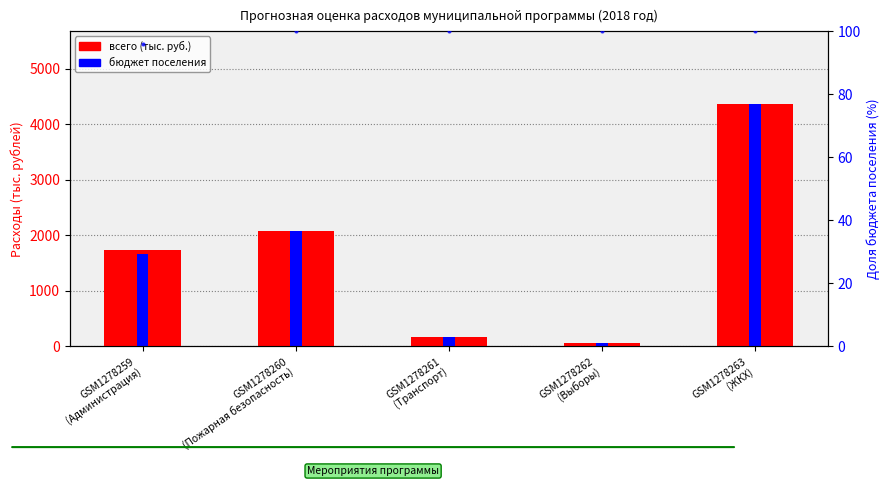

What is the label of the 2nd bar from the right?

GSM1278262
(Выборы)